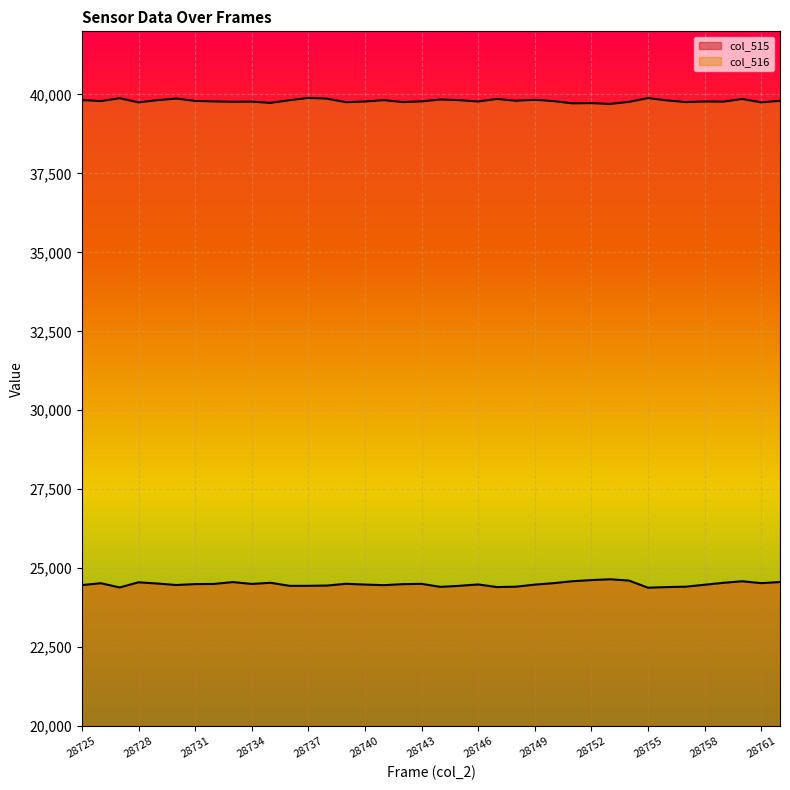

The col_515 series shows 24463 at 28725. True or false?

True